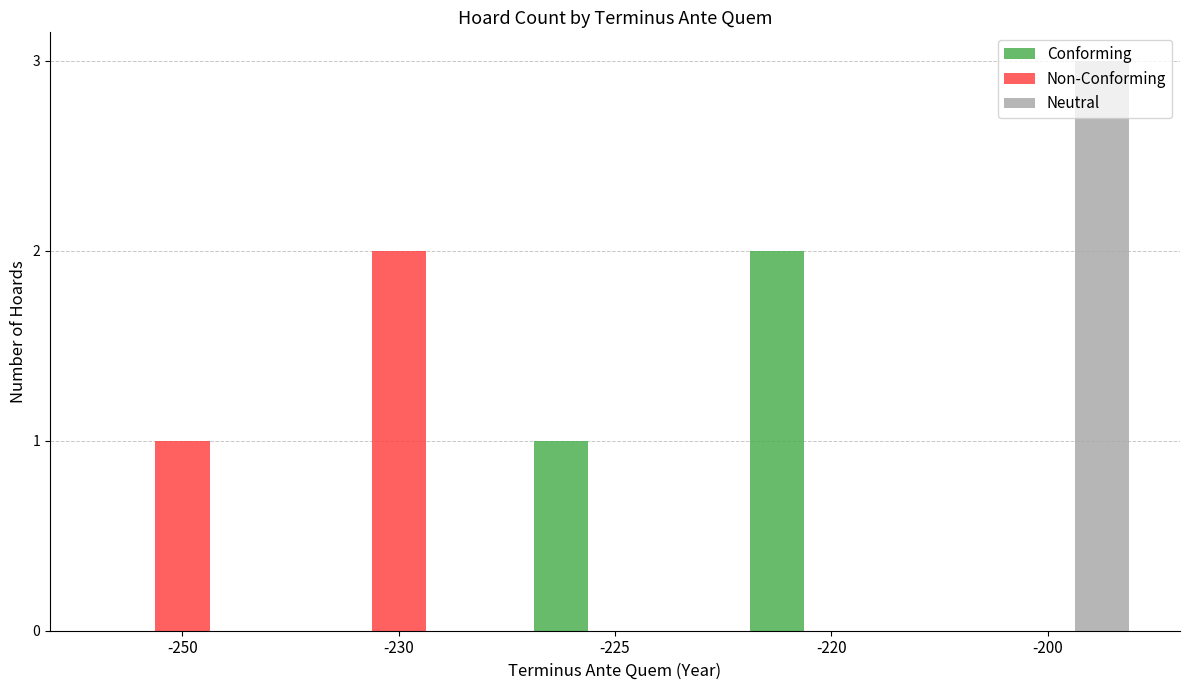

Is the value of Conforming at -230 greater than the value of Non-Conforming at -250?

No